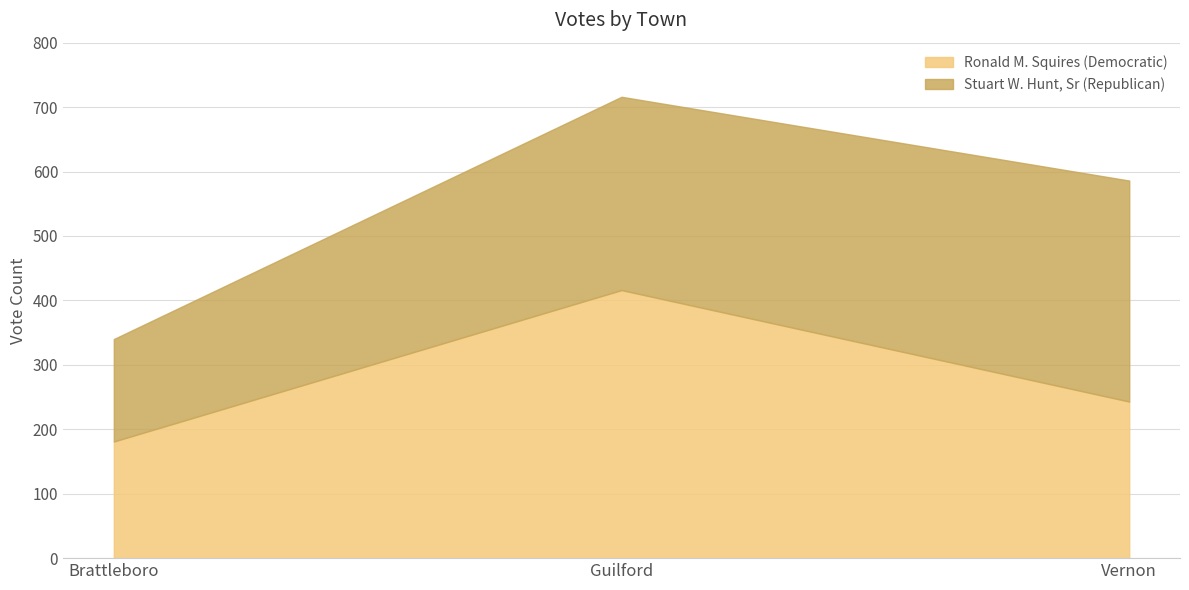

List the series in order of their peak value, lowest first.

Stuart W. Hunt, Sr (Republican), Ronald M. Squires (Democratic)